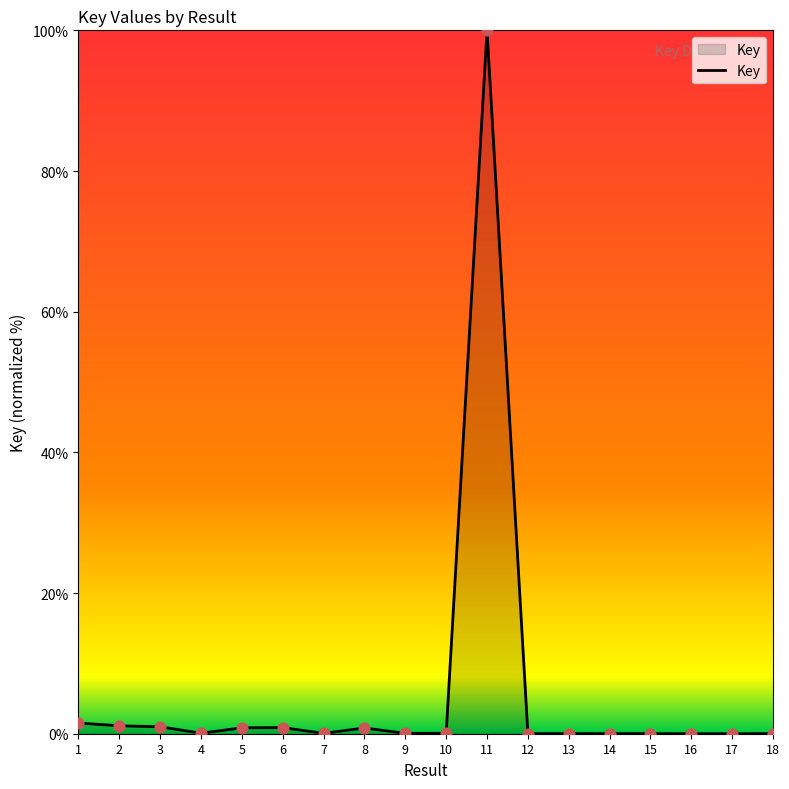

Which has a higher value, 11 or 15?

11